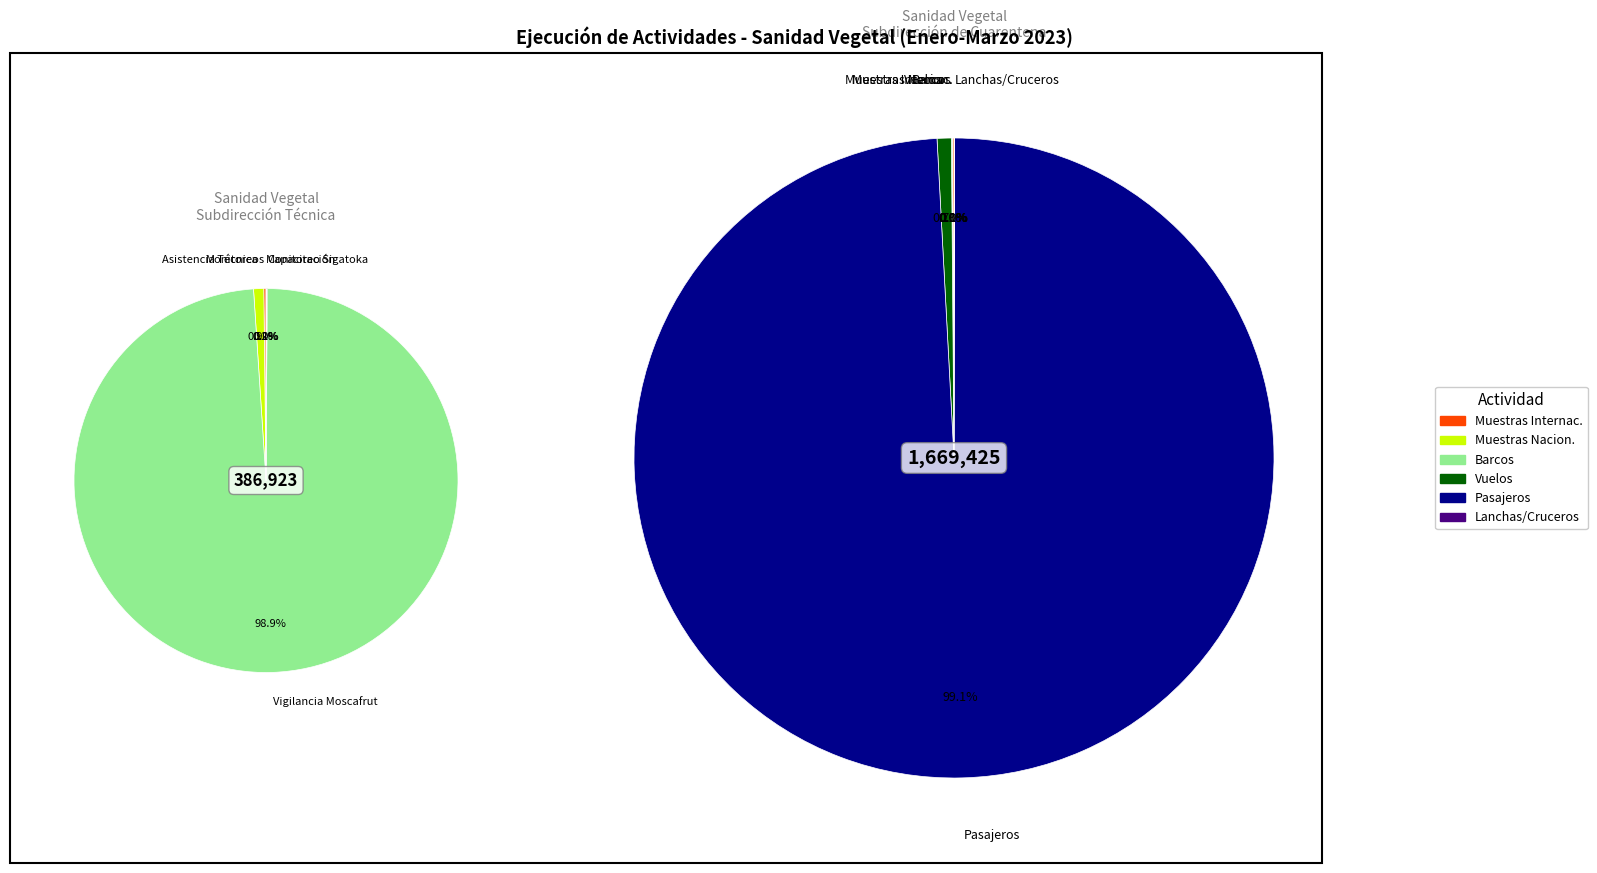

To the nearest percent, what is the difference between the Vigilancia Moscafrut and Monitoreo para la detección de plagas slice percentages?

99%